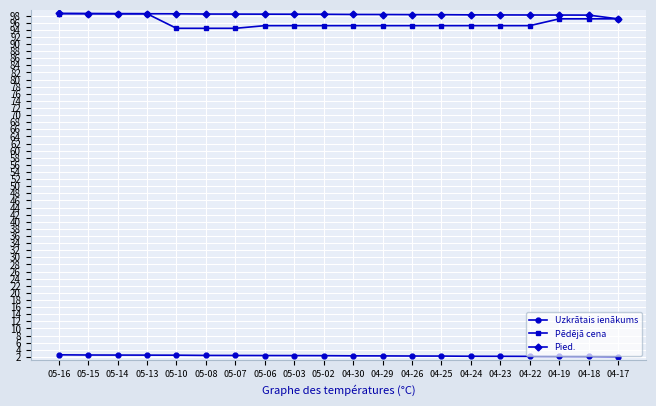

What is the value of the Pēdējā cena point at the 2nd from the left?

98.5